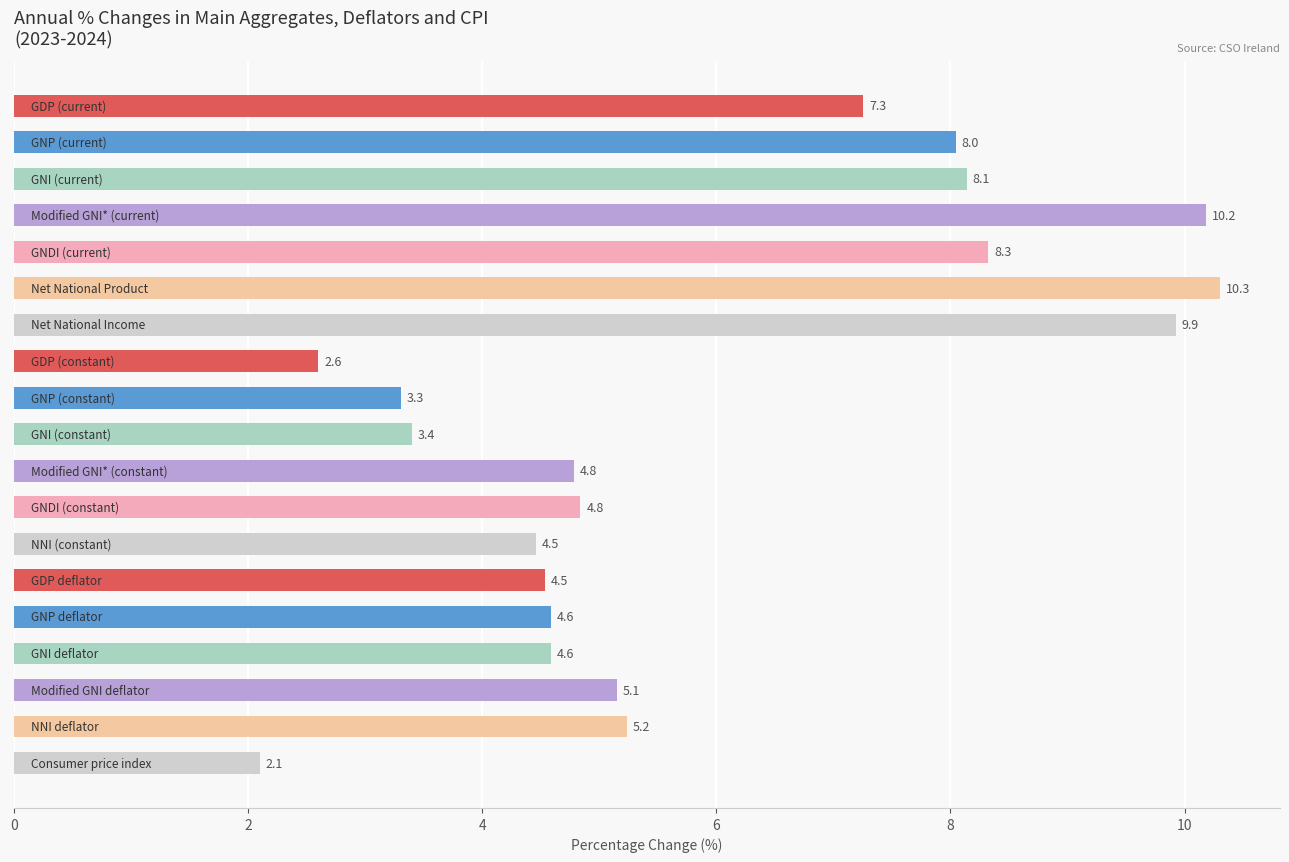

How many values are below 4?

4